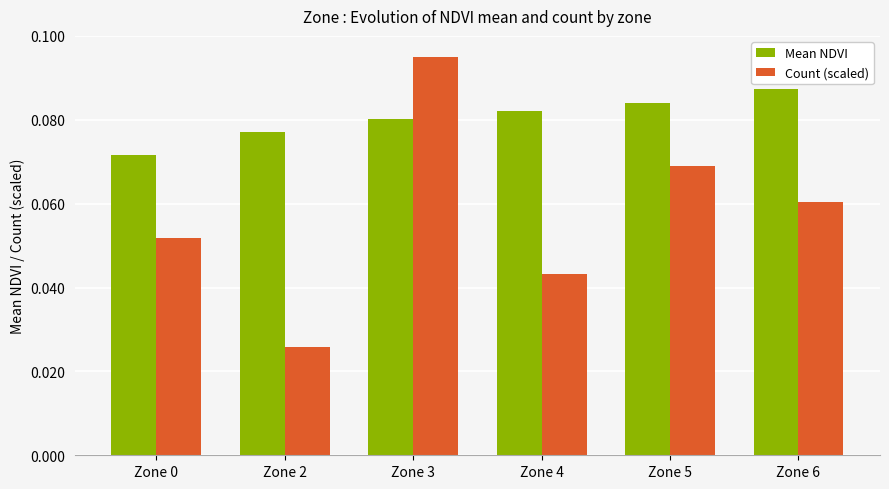

What is the sum of all Count (scaled) values?

0.3